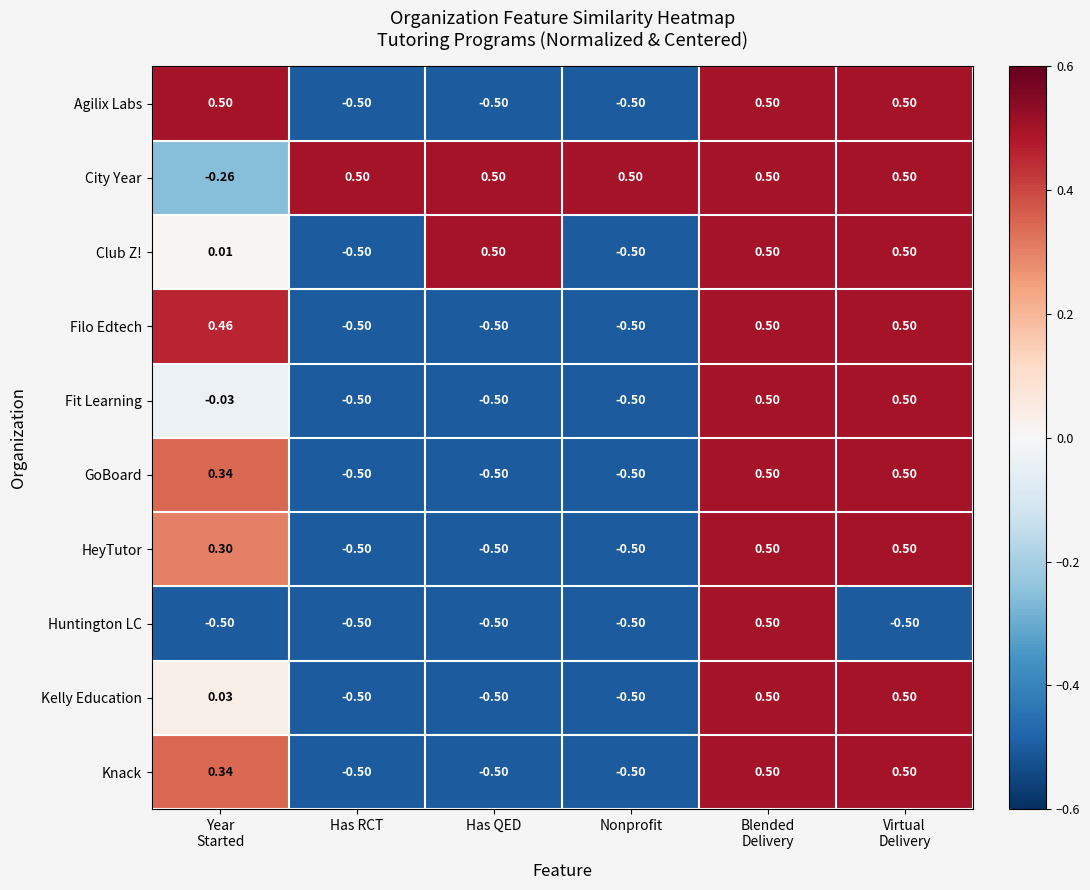

At which label does City Year first exceed 0?

Has RCT